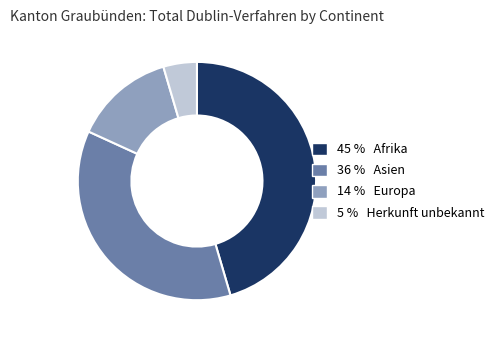

Is 14 % Europa the majority of the pie?

No